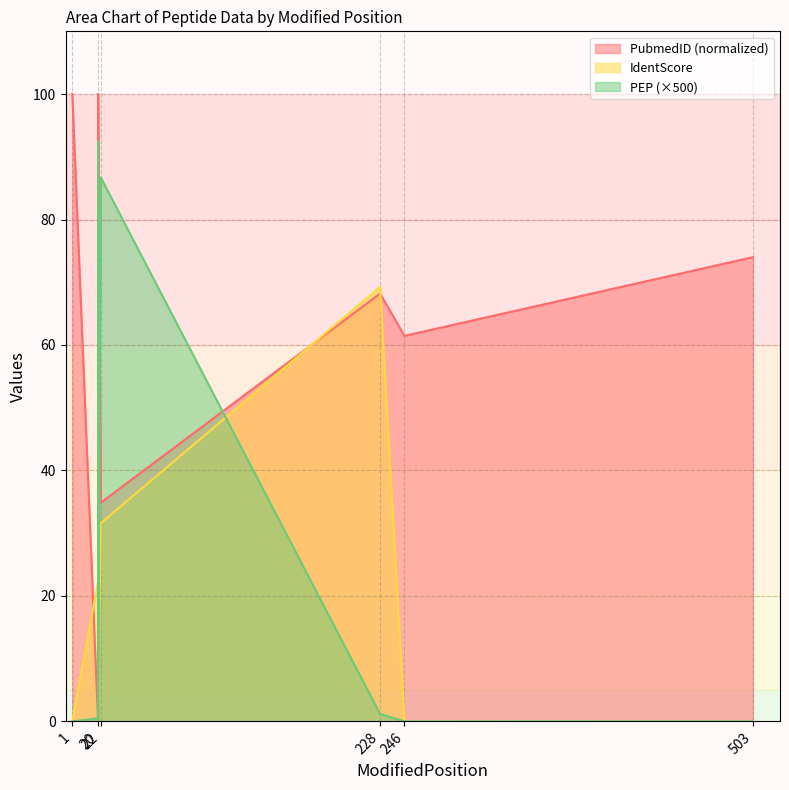

True or false: IdentScore has more than 1 points higher than both neighbors.

True